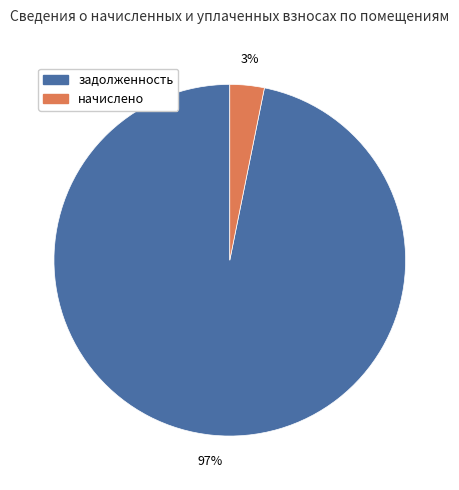

Is there a majority slice in this chart?

Yes